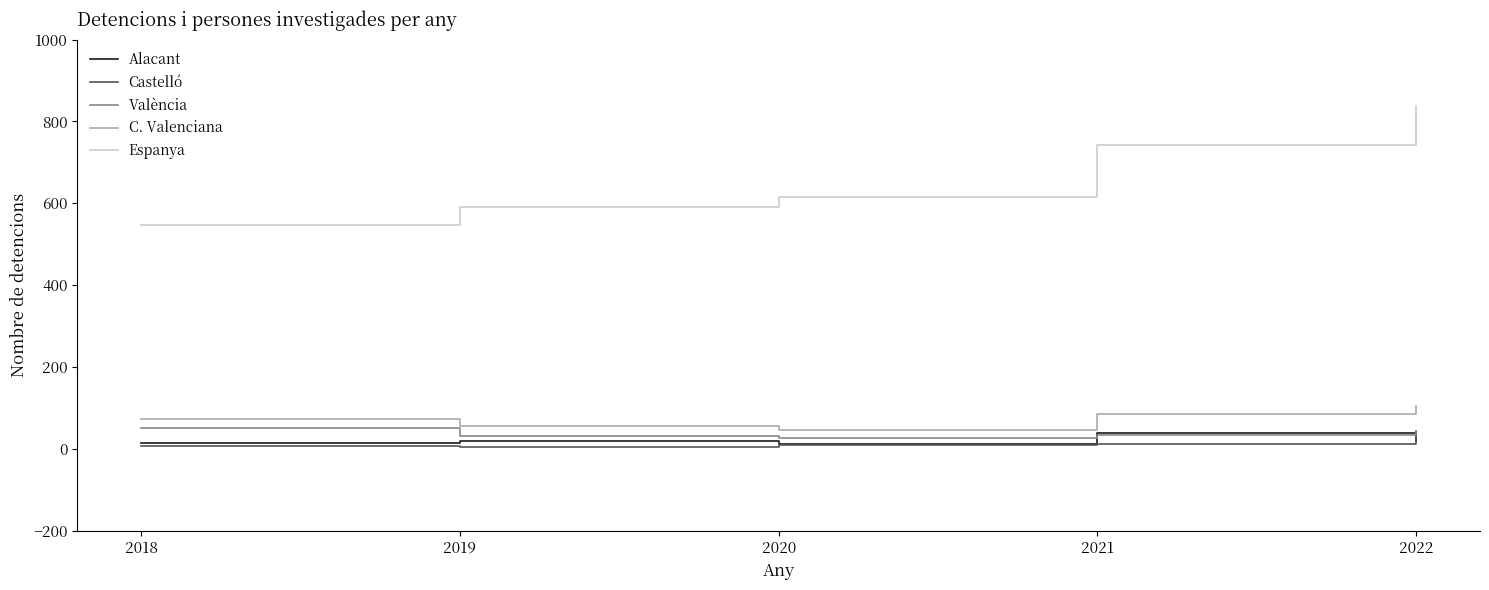

Between 2019 and 2021, which series saw the biggest shift?

Espanya